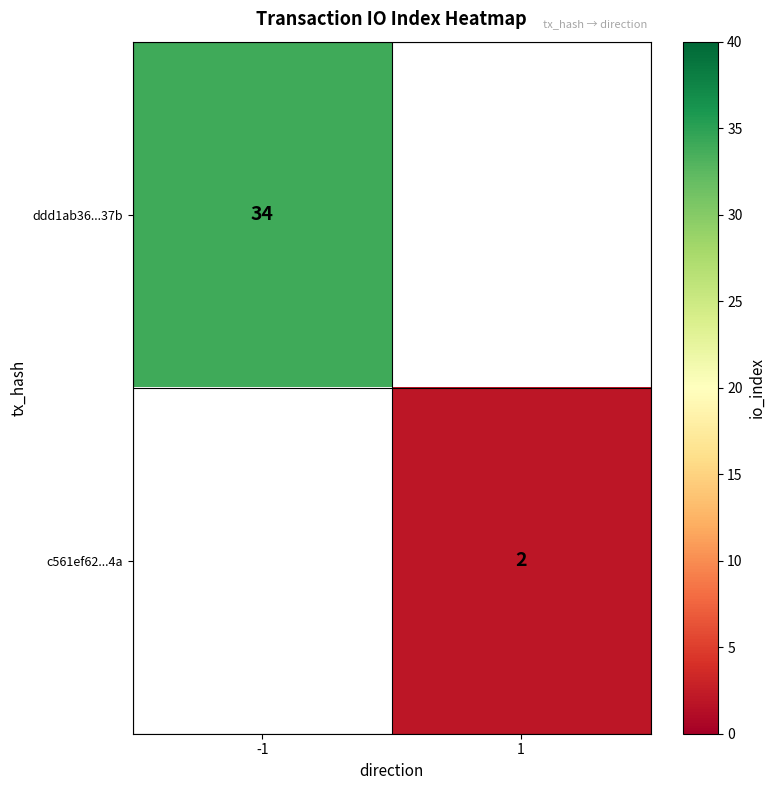

Count the number of categories in the chart.

2